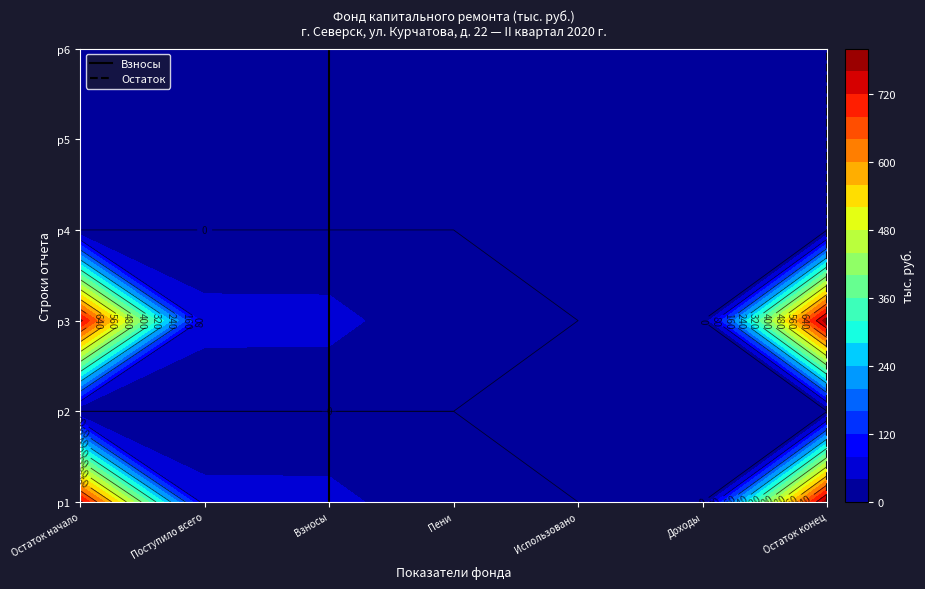

Which category has the highest value in the Взносы series?

Взносы